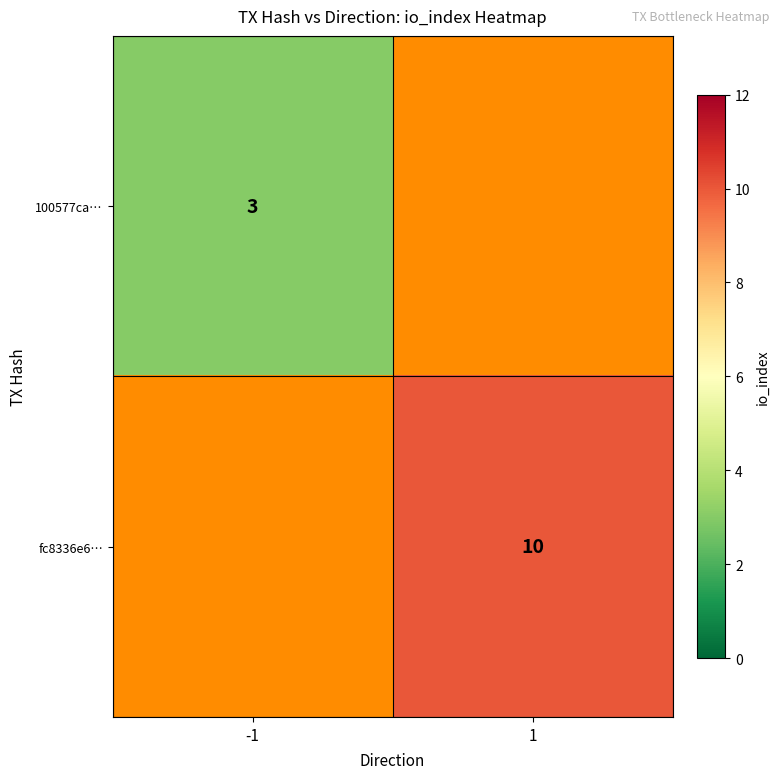

The value of 100577ca… at -1 is 3. True or false?

True